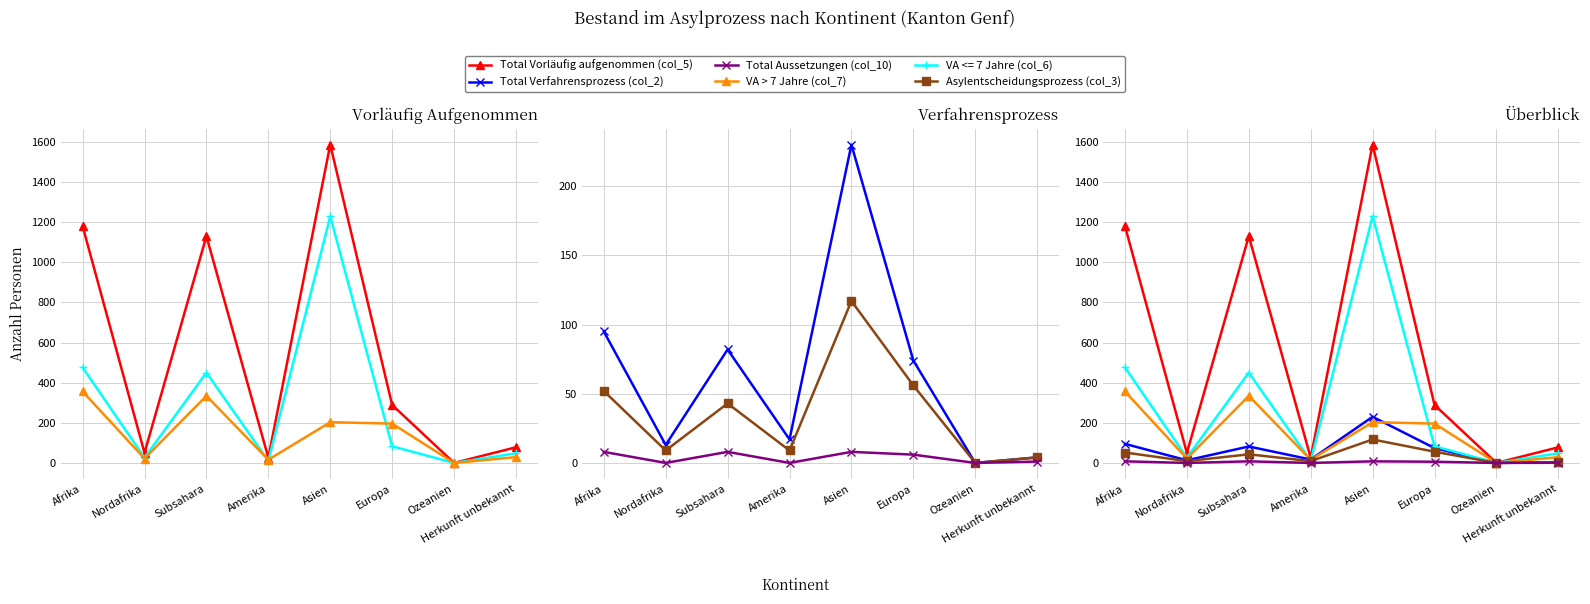

Is this an area chart (filled region under the line)?

No